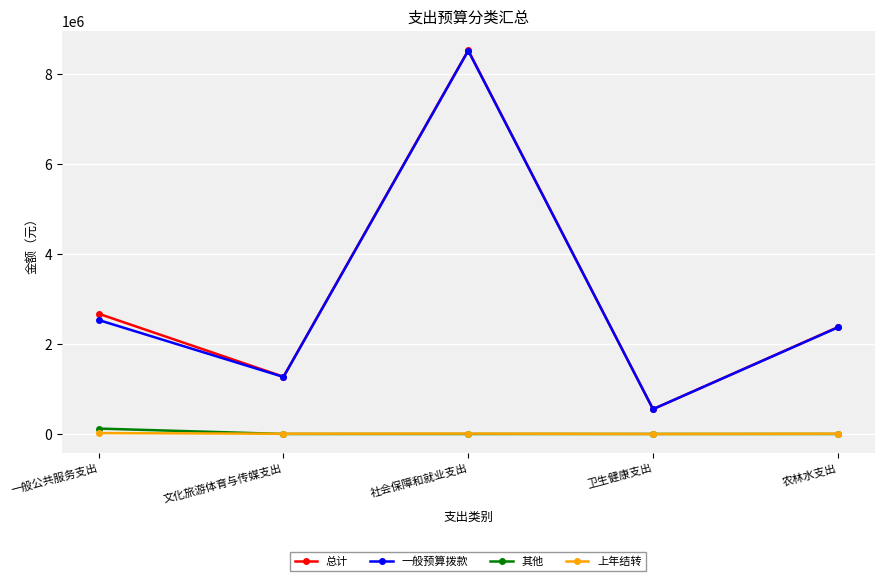

How many categories are shown in the chart?

5